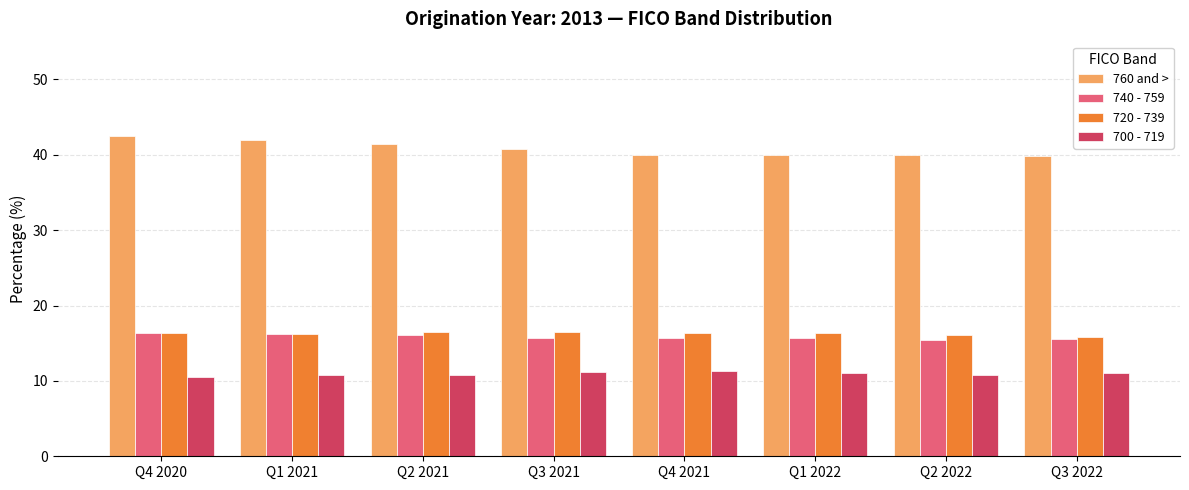

How many groups of bars are there?

8